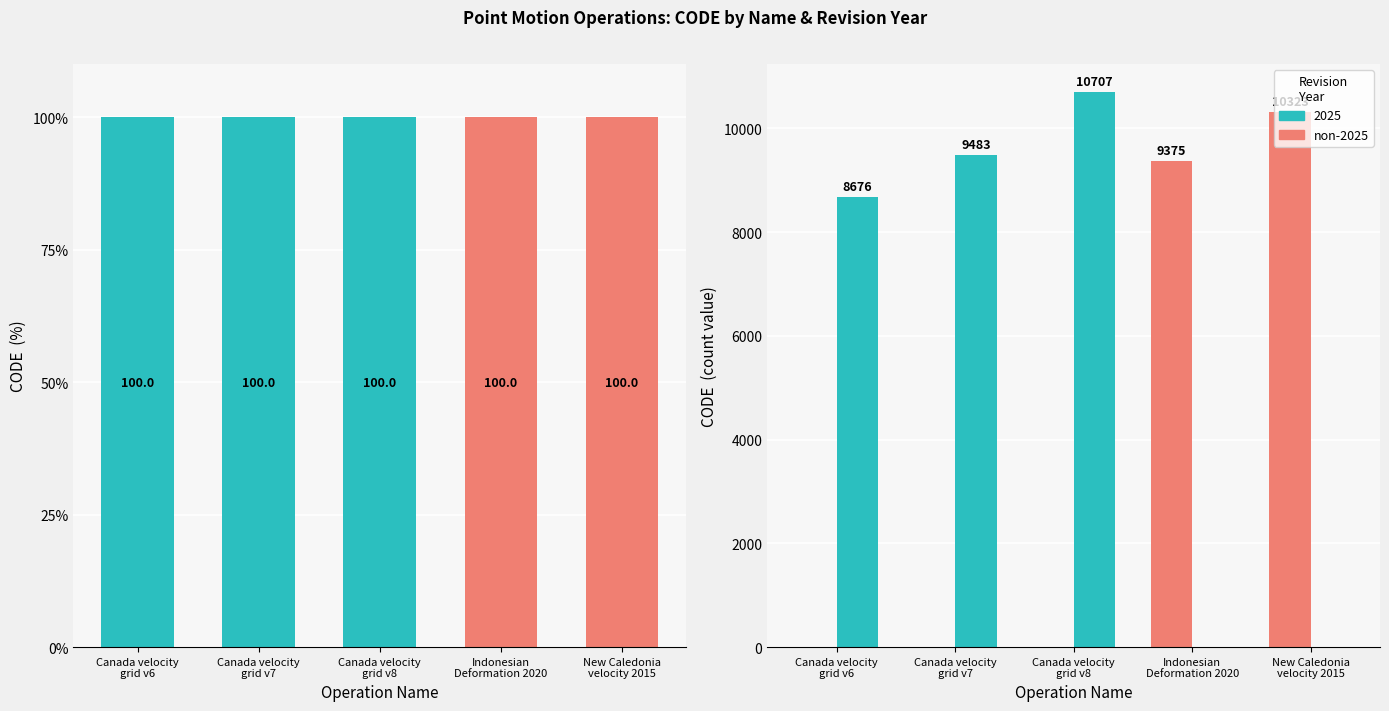

At which category does the chart reach its minimum across all series?

Canada velocity
grid v6